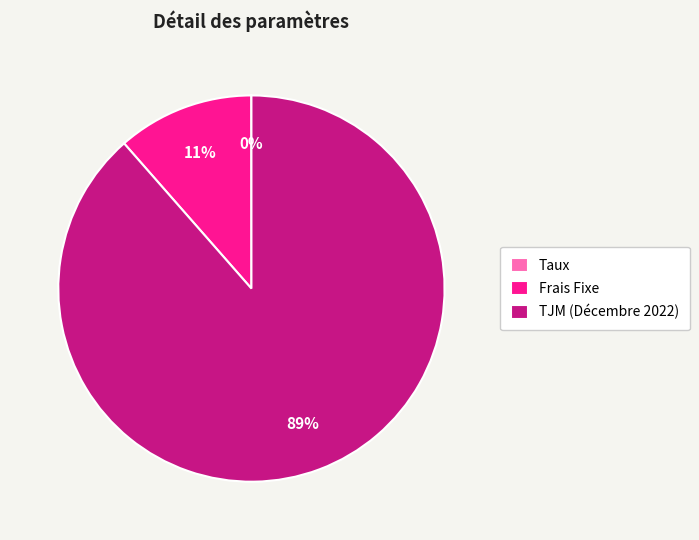

To the nearest percent, what portion does TJM (Décembre 2022) represent?

89%